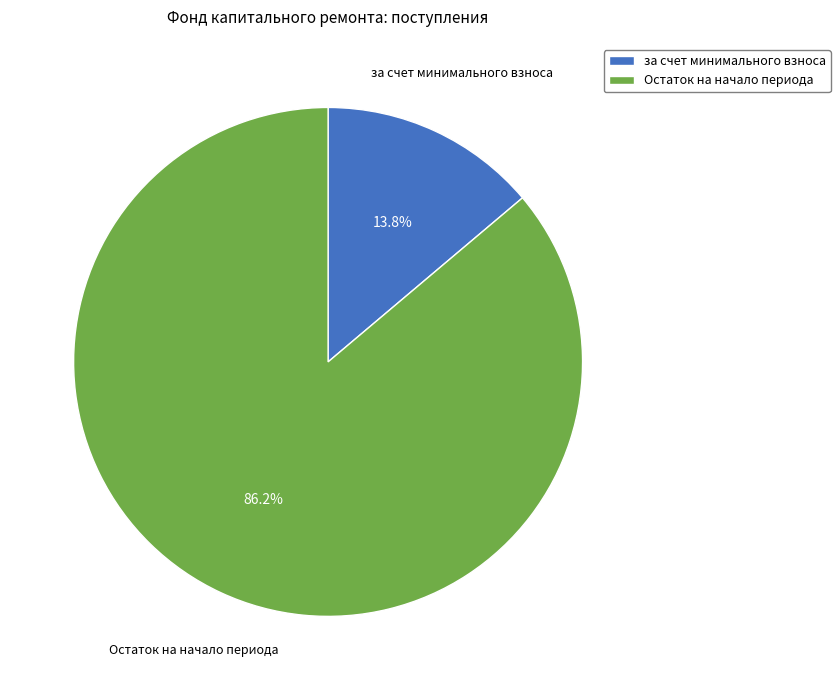

Does за счет минимального взноса represent more than half of the total?

No